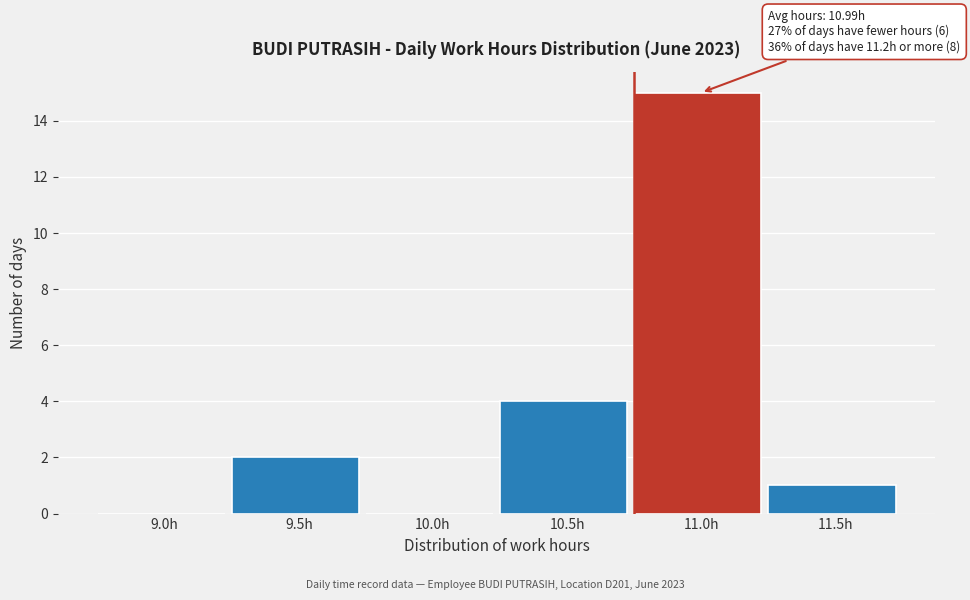

Reading left to right, list all the values displayed in this chart.

9.0h=0	9.5h=2	10.0h=0	10.5h=4	11.0h=15	11.5h=1